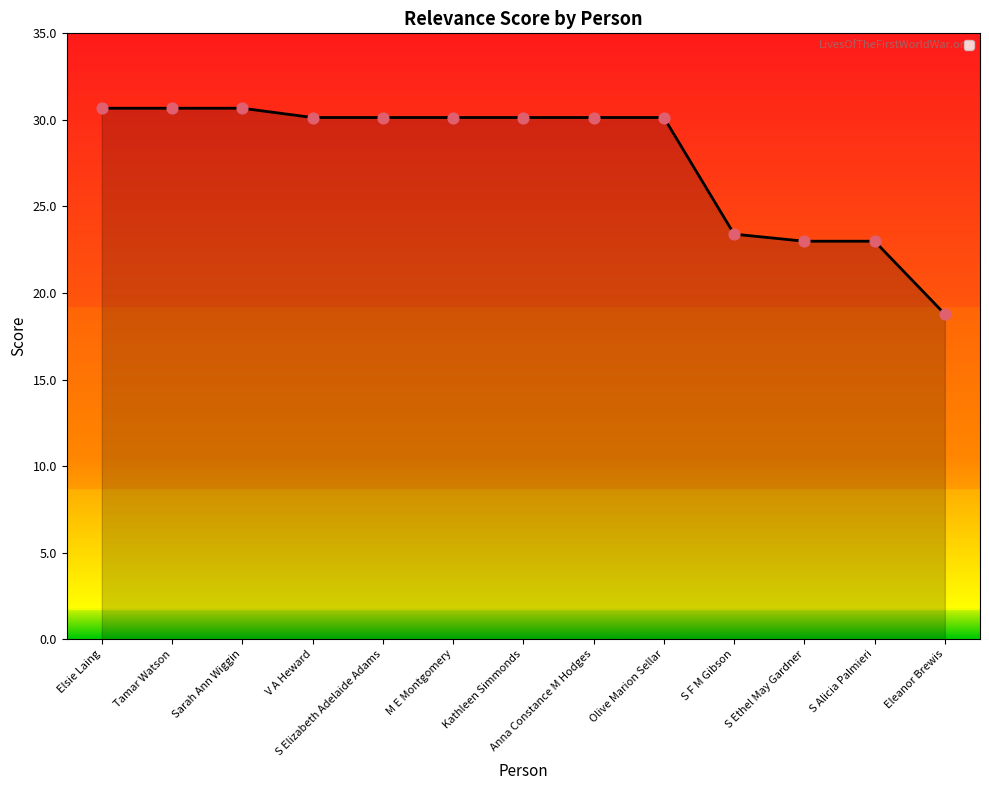

What is the change in value from Olive Marion Sellar to S F M Gibson?

-6.7